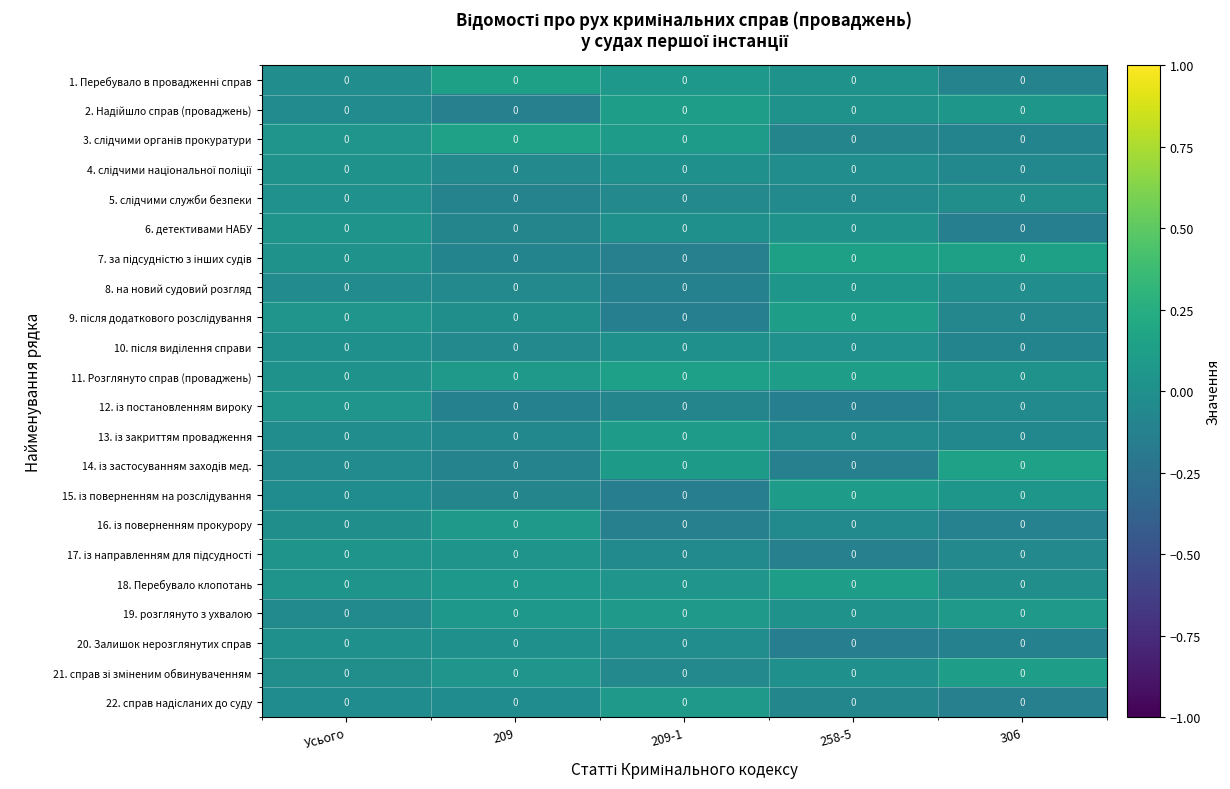

What is the difference between the second highest and minimum values in the 20. Залишок нерозглянутих справ series?

0.1